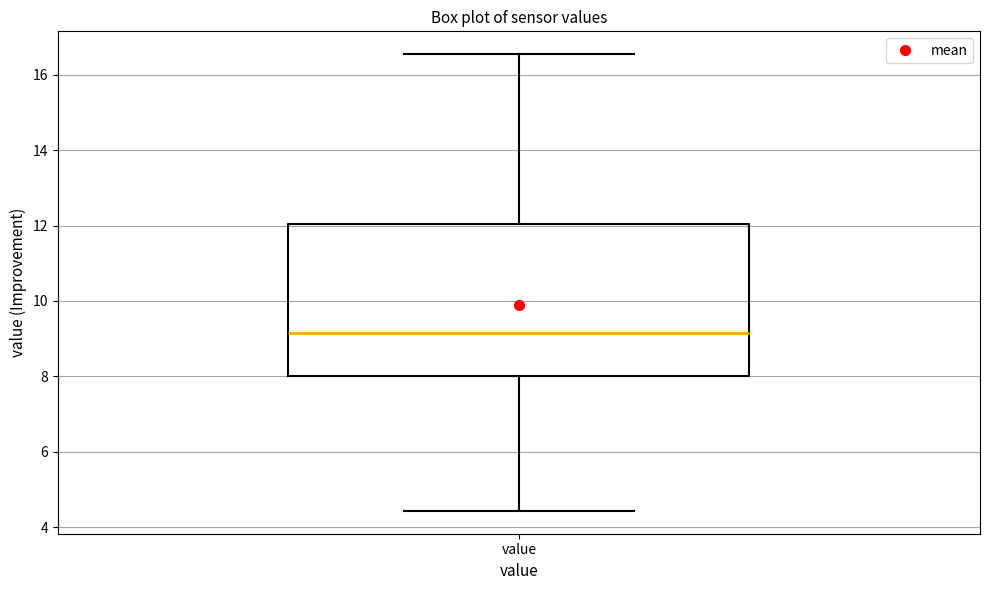

Where does the upper whisker of the box for value end on the y-axis? The values are not printed on the chart, so give them approximately, as read against the axis.

16.6